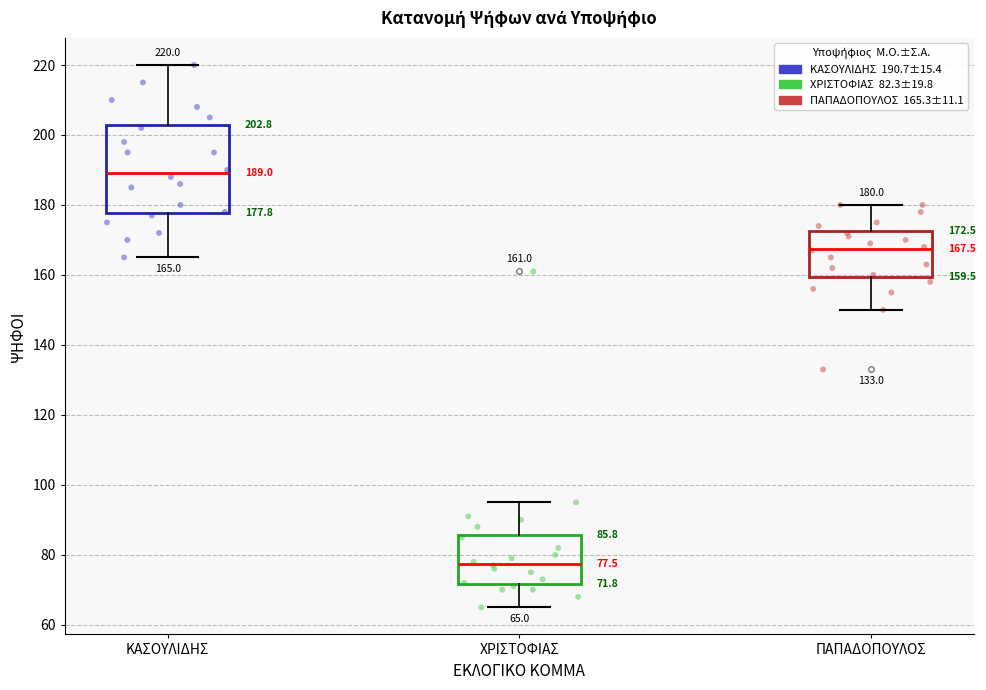

Which box's median line is the lowest?

ΧΡΙΣΤΟΦΙΑΣ